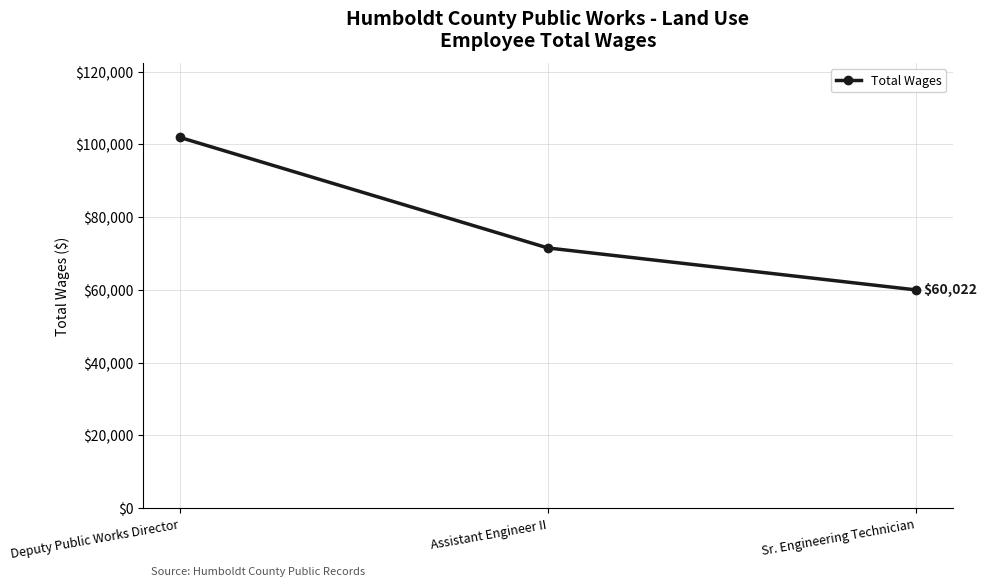

Which has a higher value, Sr. Engineering Technician or Assistant Engineer II?

Assistant Engineer II